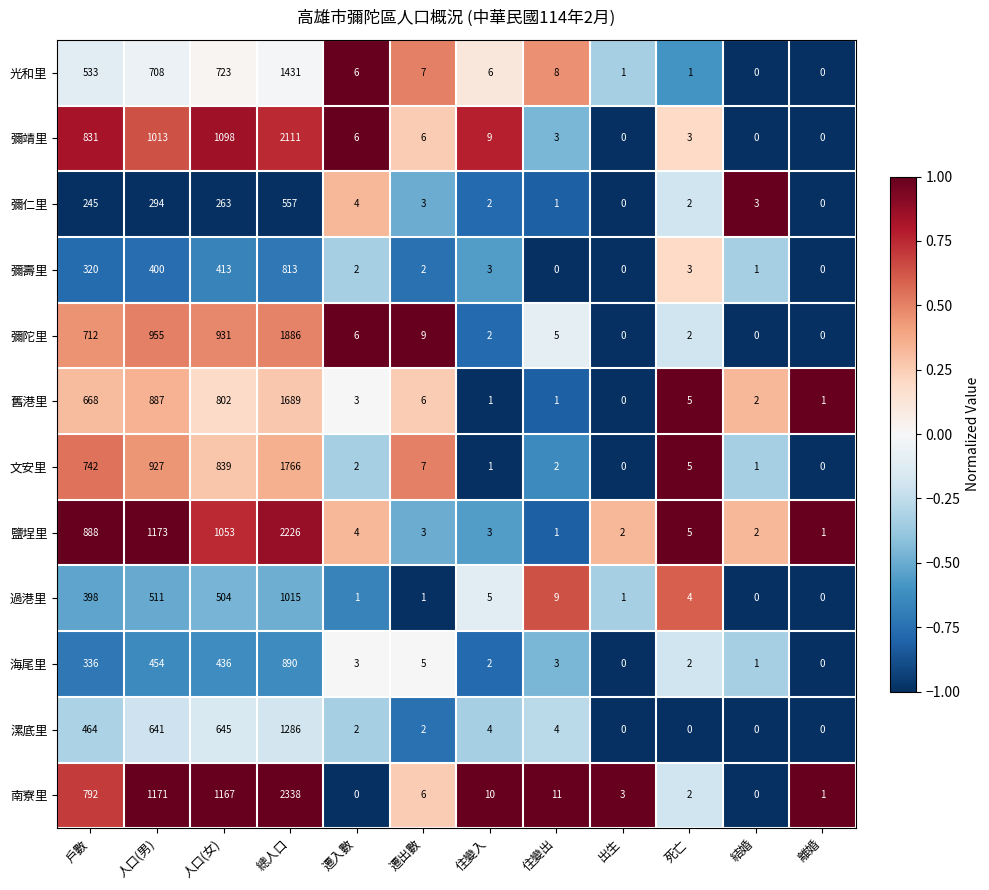

Between 戶數 and 住變出, which series saw the biggest shift?

鹽埕里